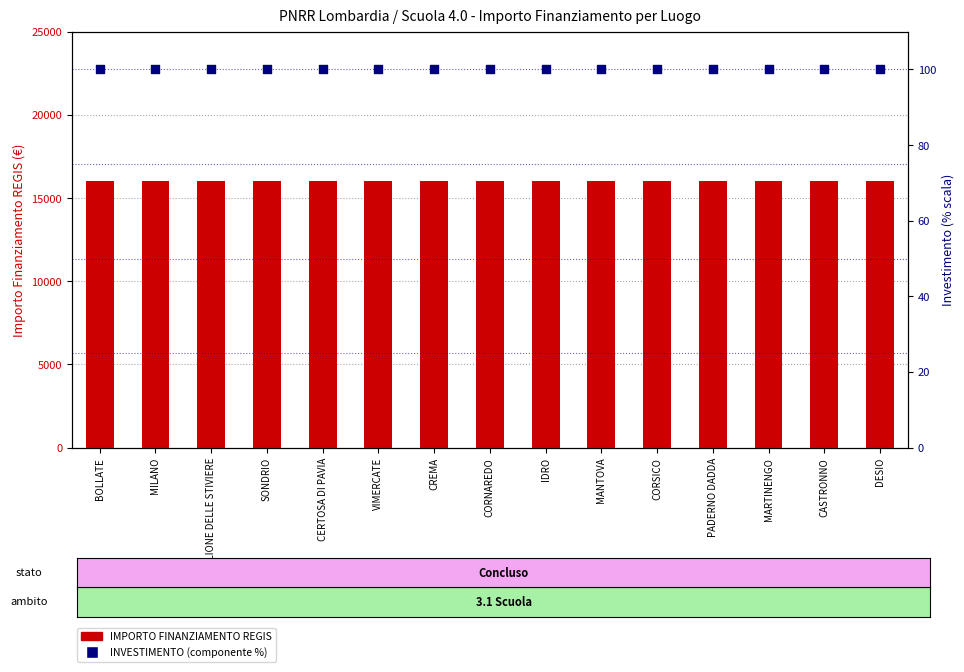

Is the value of IMPORTO FINANZIAMENTO REGIS at CERTOSA DI PAVIA greater than the value of INVESTIMENTO (componente %) at DESIO?

Yes